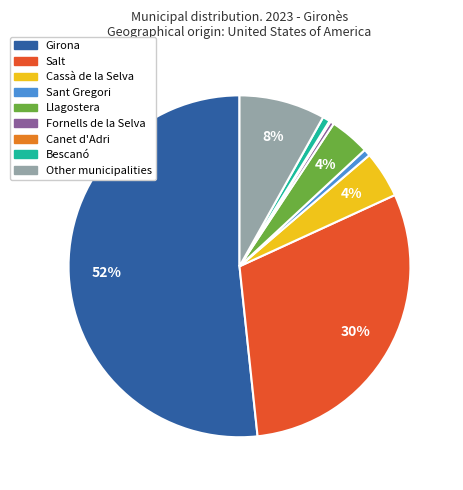

The Salt slice represents 38% of the pie. True or false?

False